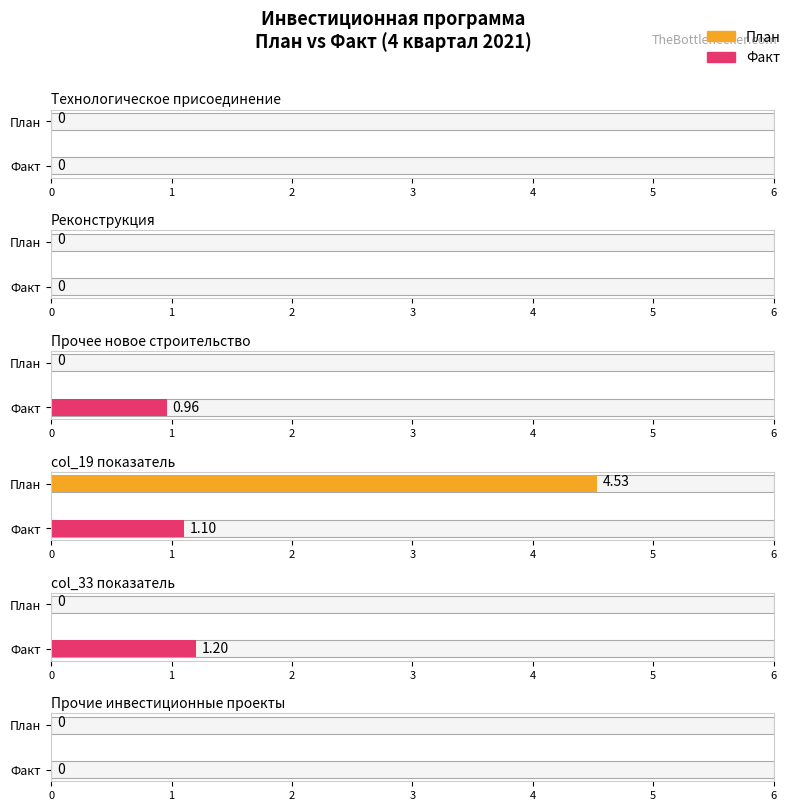

What are all the series names shown in the legend?

План, Факт